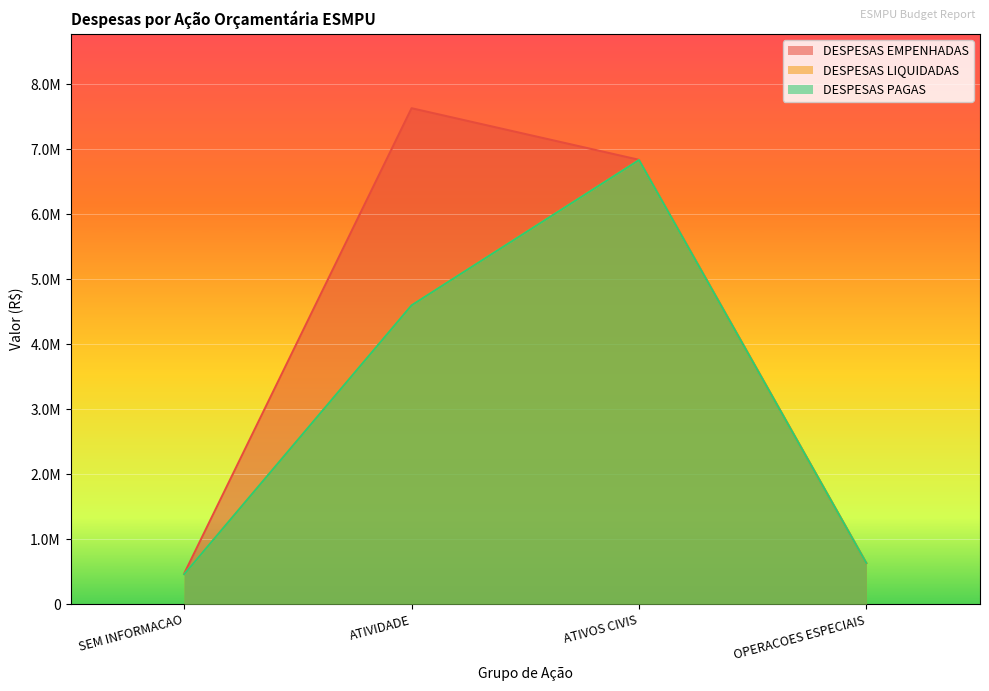

True or false: DESPESAS LIQUIDADAS and DESPESAS EMPENHADAS intersect in this chart.

False